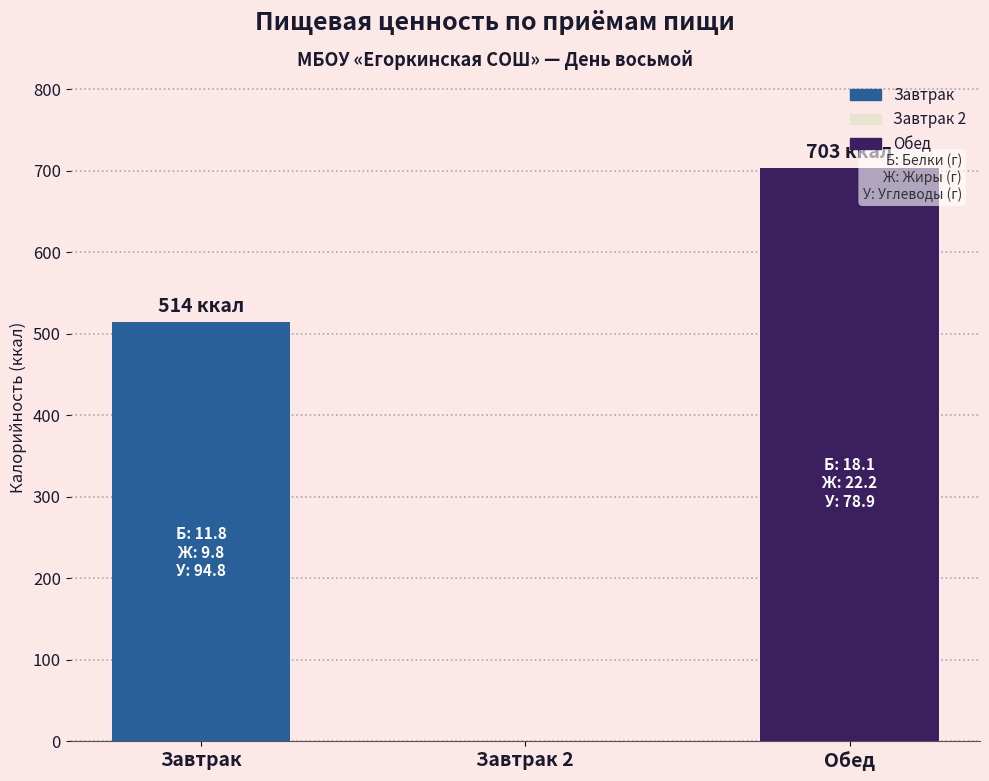

Which label corresponds to the largest value in the chart?

Обед